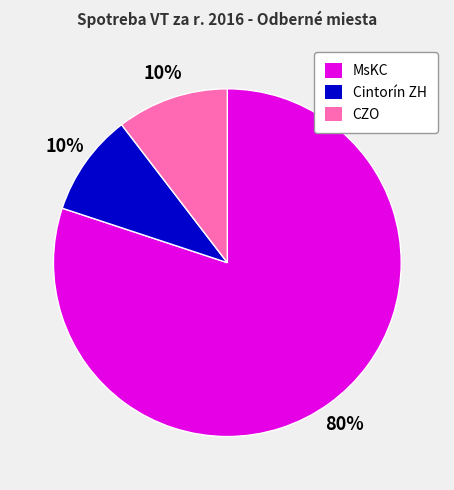

Between MsKC and Cintorín ZH, which is larger?

MsKC